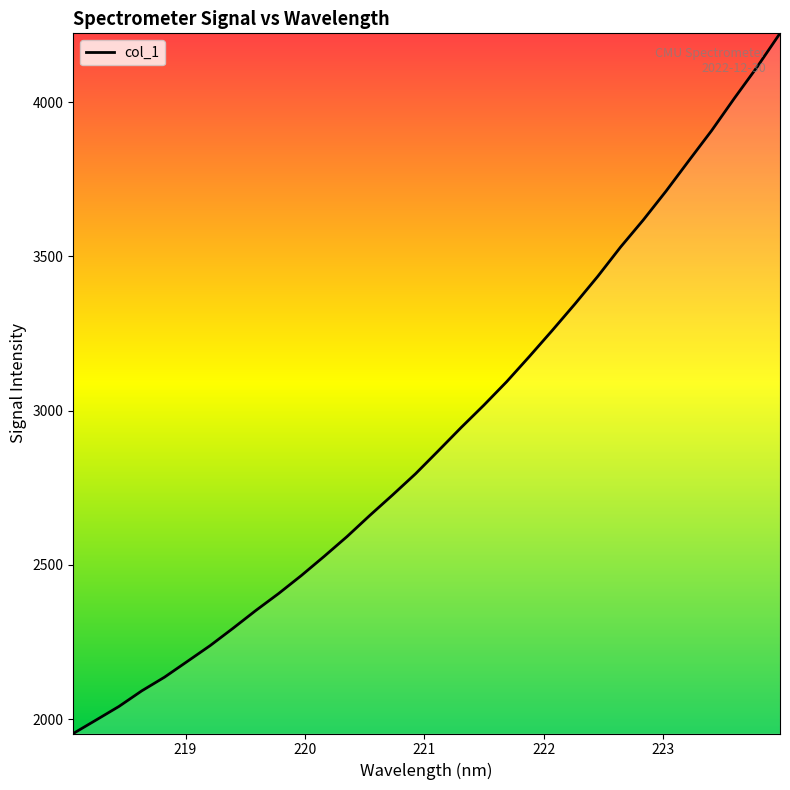

What is the difference between the maximum and minimum values?

2269.7